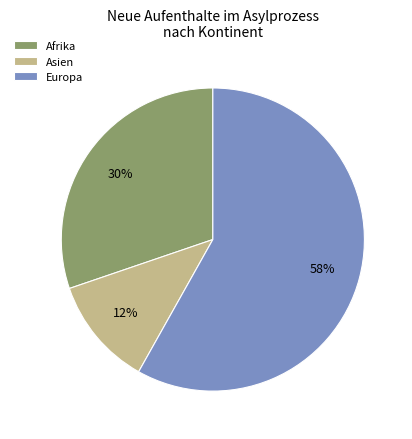

Do Amerika and Ozeanien together represent more than half of the pie?

No